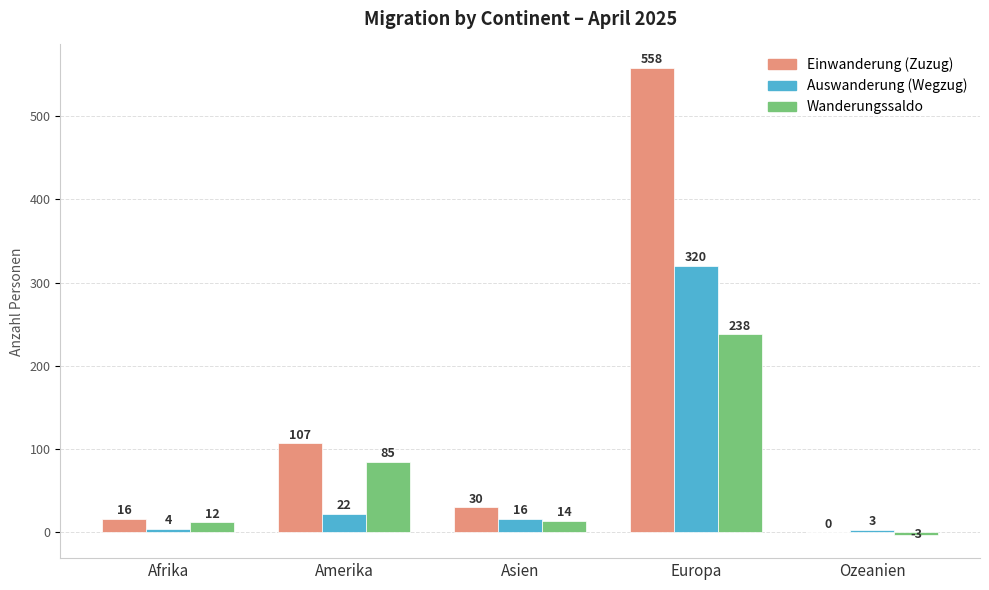

Which series has the largest total across all categories?

Einwanderung (Zuzug)